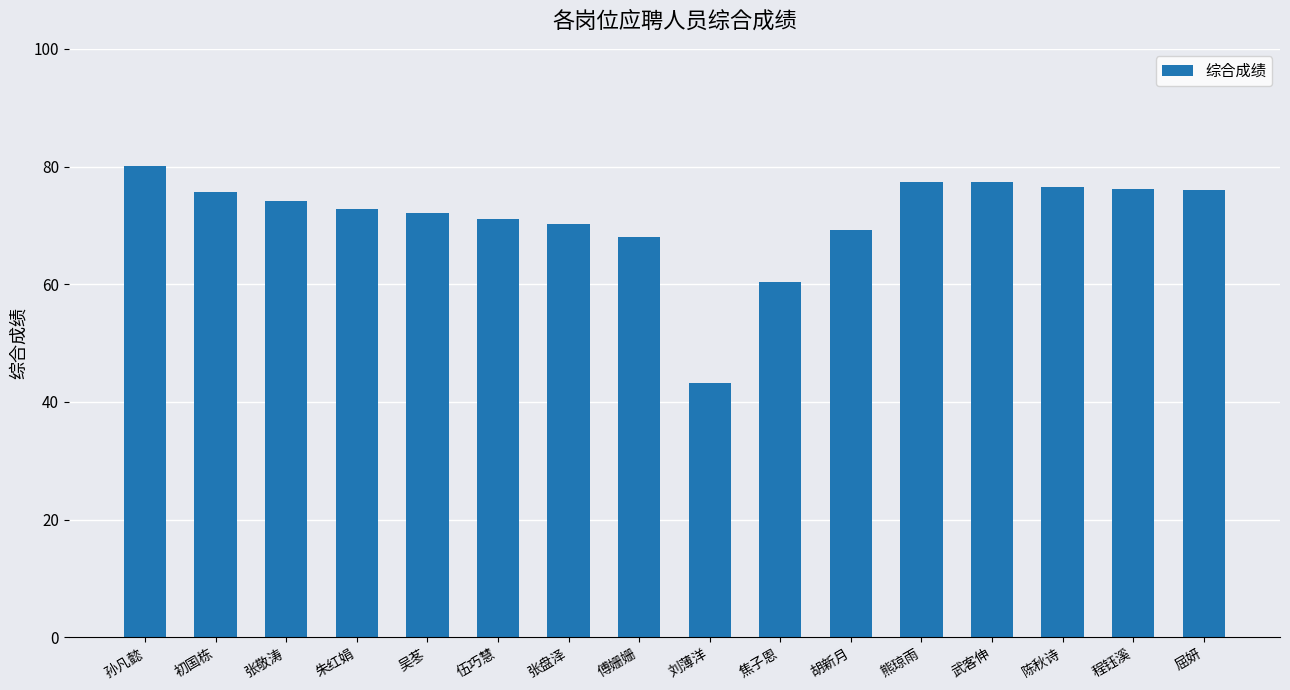

True or false: the data shows 123.8 at 张盘泽.

False